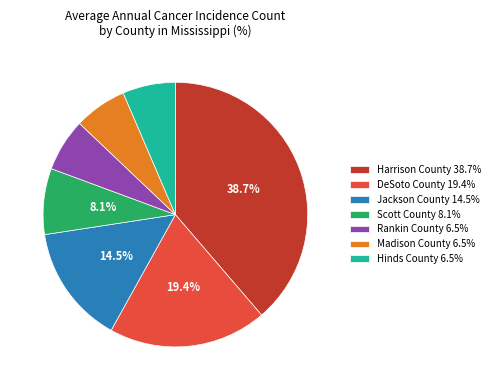

To the nearest percent, what is the average slice percentage?

14%